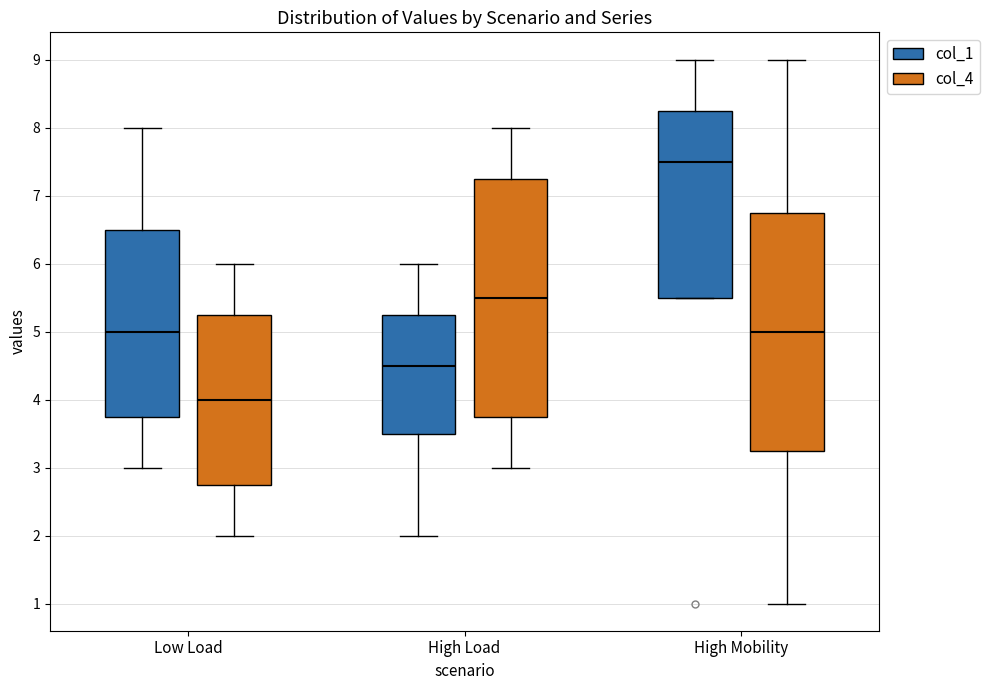

Reading left to right, transcribe this box plot: for each box, give where its median line is, the range the box spans, and where its two whiskers end, as read against the y-axis. The values are not printed on the chart, so give them approximately, as read against the axis.

Low Load (col_1): median 5.0, box 3.8 to 6.5, whiskers 3.0 to 8.0
Low Load (col_4): median 4.0, box 2.8 to 5.3, whiskers 2.0 to 6.0
High Load (col_1): median 4.5, box 3.5 to 5.3, whiskers 2.0 to 6.0
High Load (col_4): median 5.5, box 3.8 to 7.3, whiskers 3.0 to 8.0
High Mobility (col_1): median 7.5, box 5.5 to 8.3, whiskers 5.5 to 9.0
High Mobility (col_4): median 5.0, box 3.3 to 6.8, whiskers 1.0 to 9.0